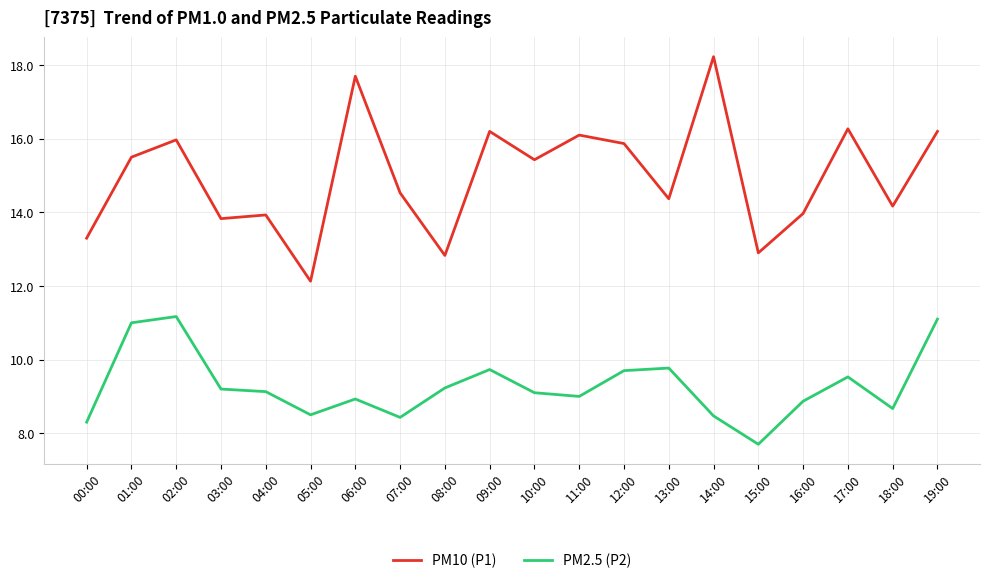

What position from the left is 12:00?

13